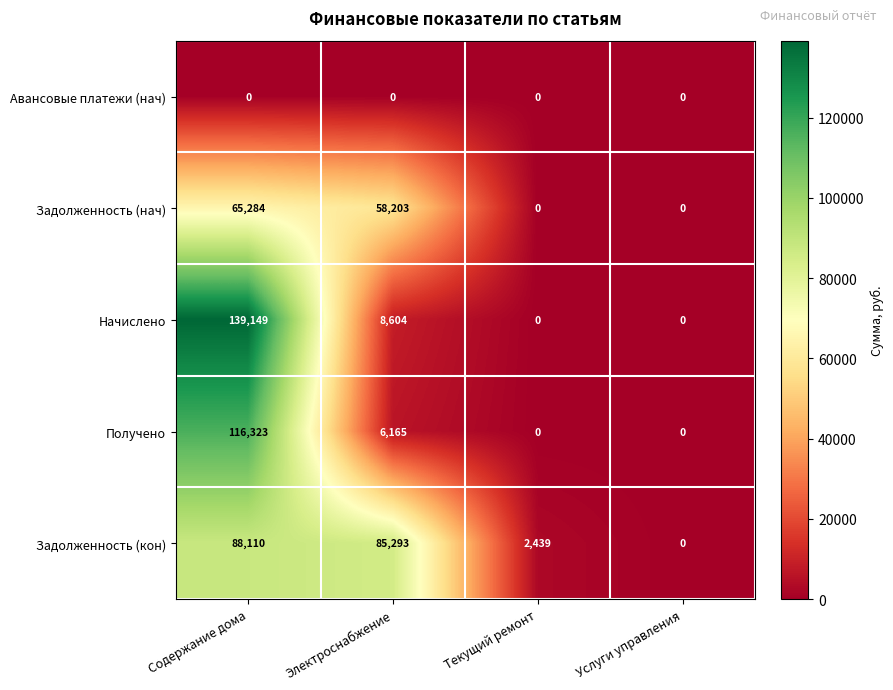

Which category has the highest value in the Задолженность (кон) series?

Содержание дома